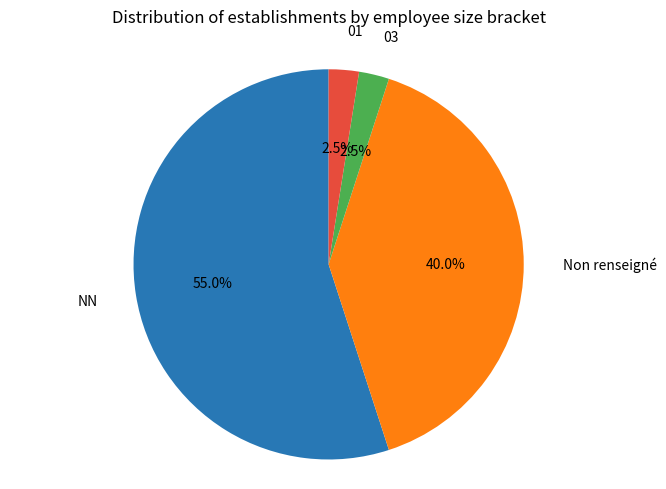

Between Non renseigné and NN, which is larger?

NN